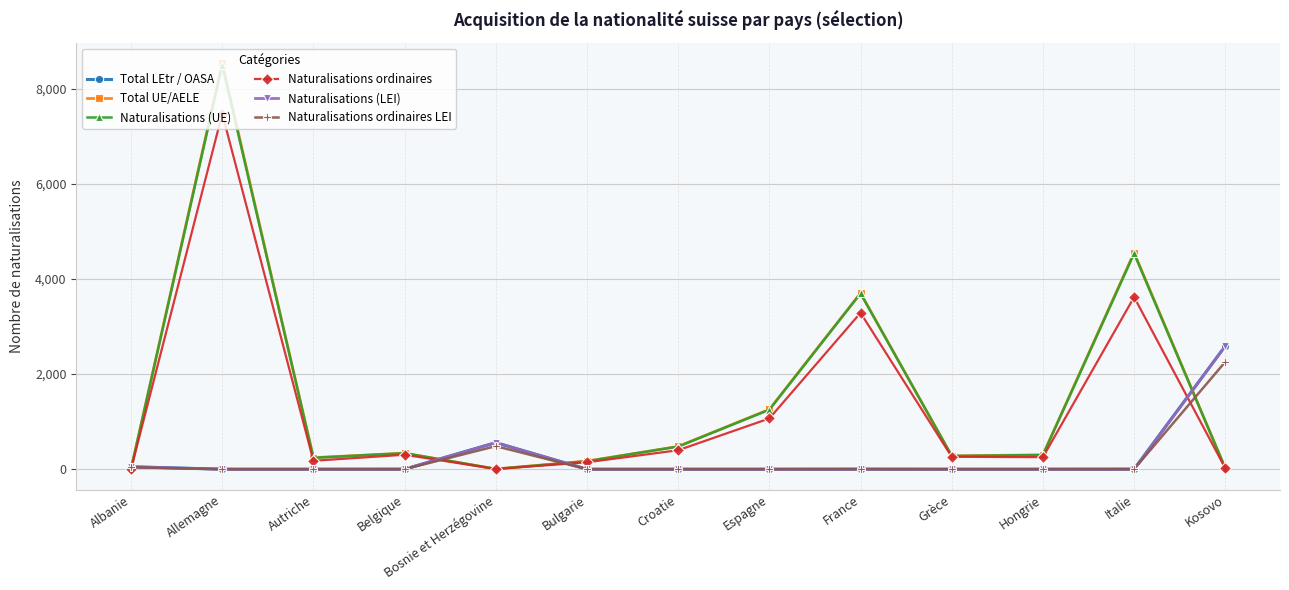

What is the difference between the Total LEtr / OASA values at Grèce and Albanie?

51